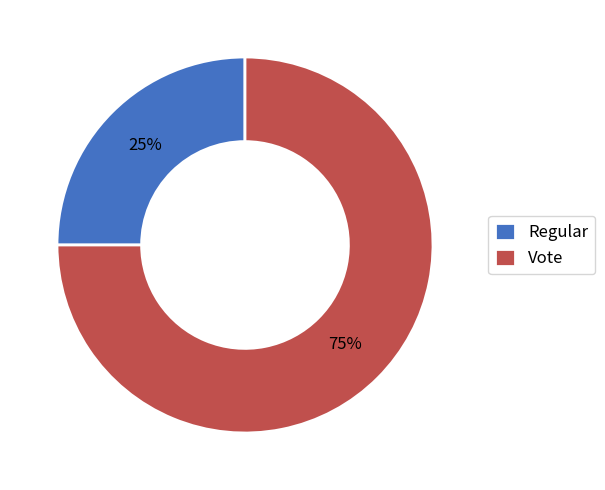

Rank the categories by value from lowest to highest.

Regular, Vote